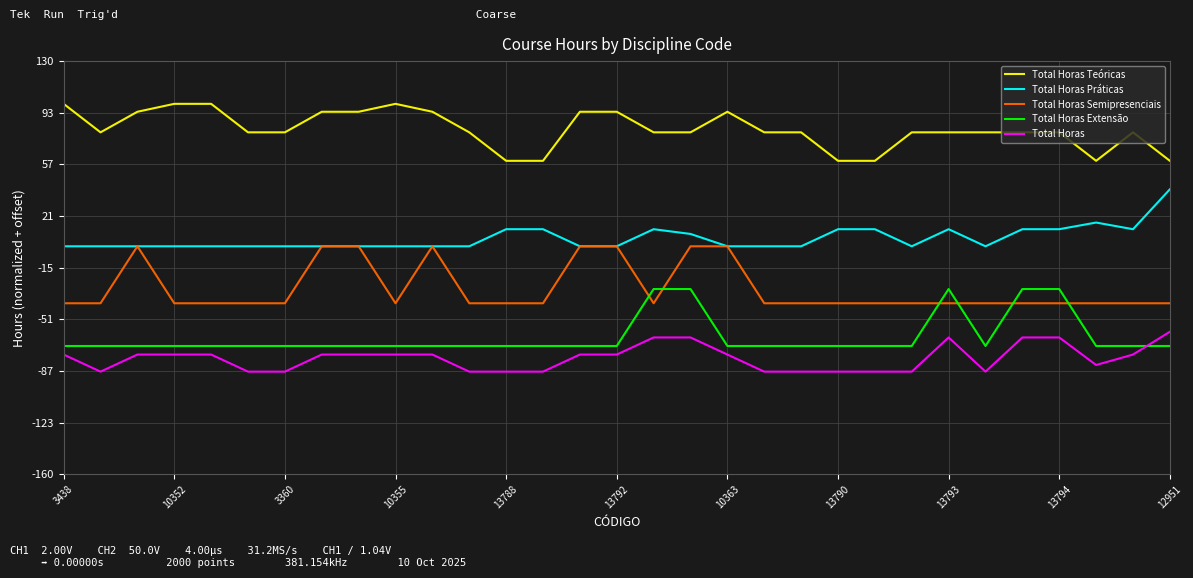

True or false: Total Horas Práticas and Total Horas cross at least once.

False